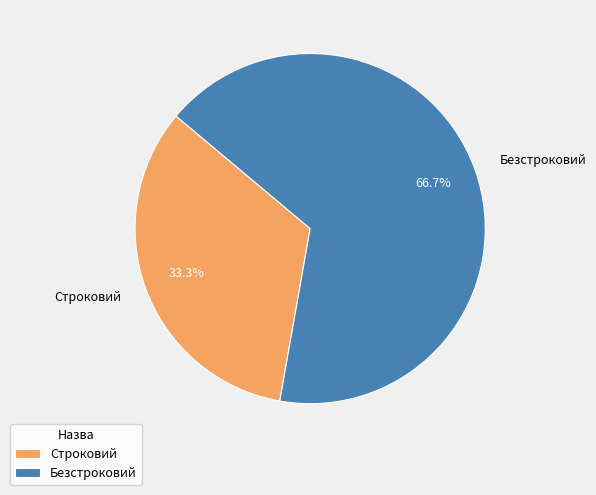

How many slices are in this pie chart?

2